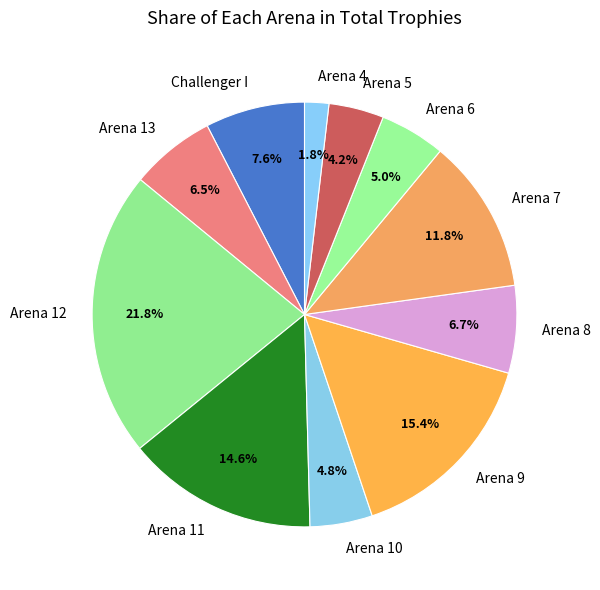

True or false: Arena 6 accounts for 5% of the total.

True